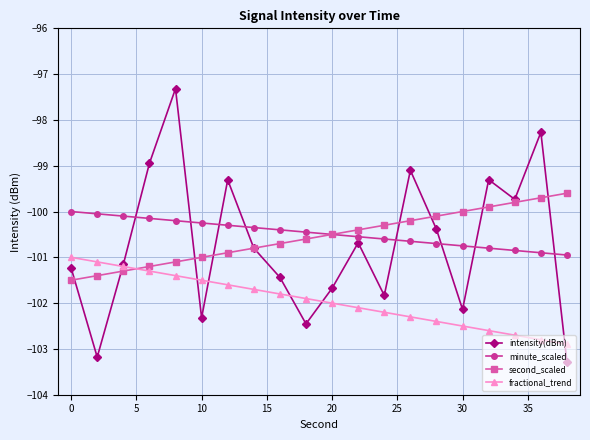

How many categories are shown in the chart?

20